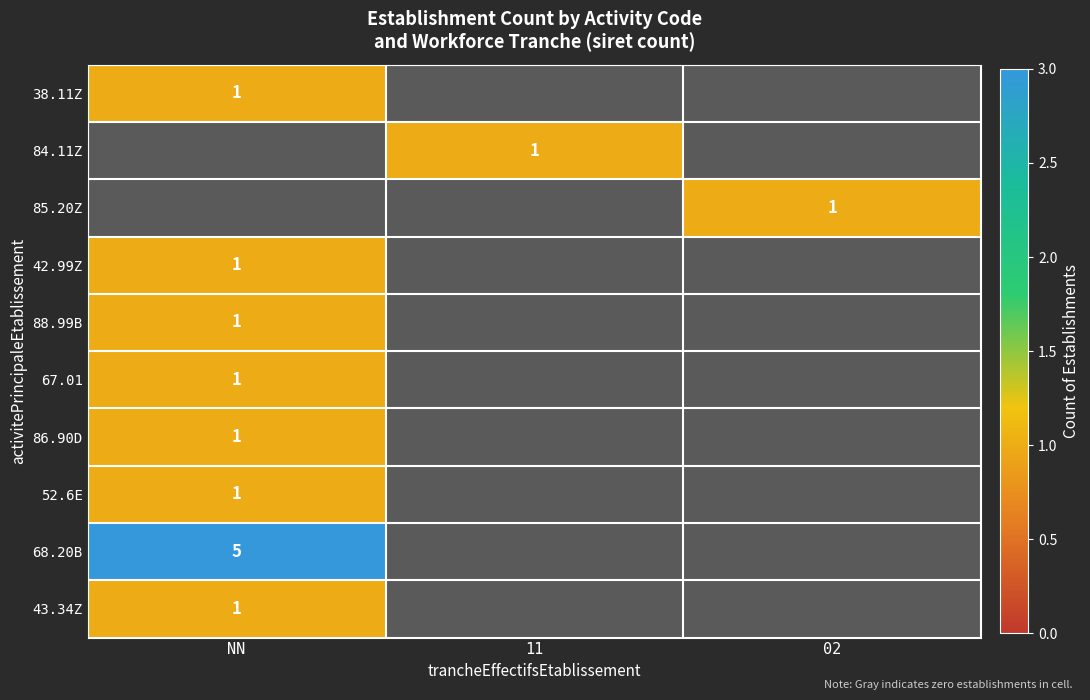

True or false: 85.20Z has a value of 1 at 02.

True